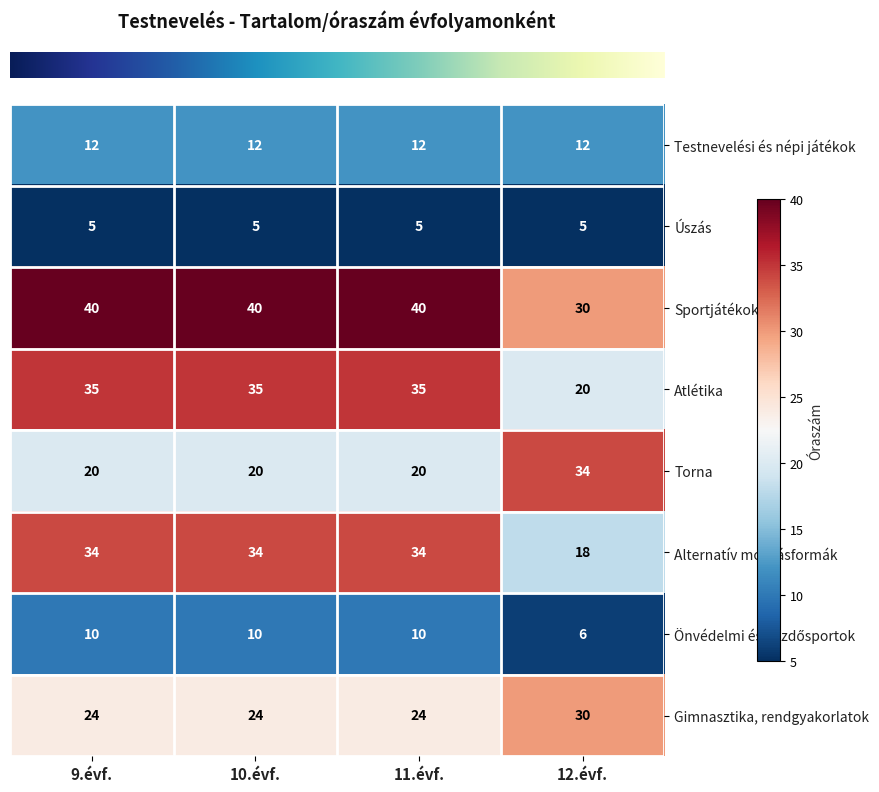

What is the minimum value for Úszás?

5